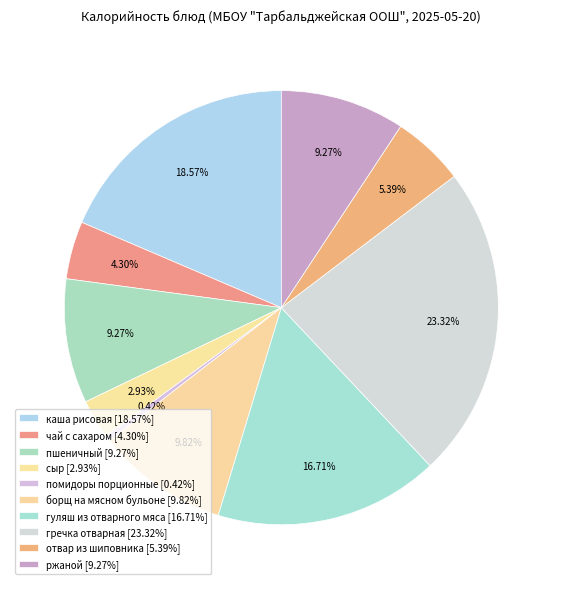

The сыр slice represents 15% of the pie. True or false?

False